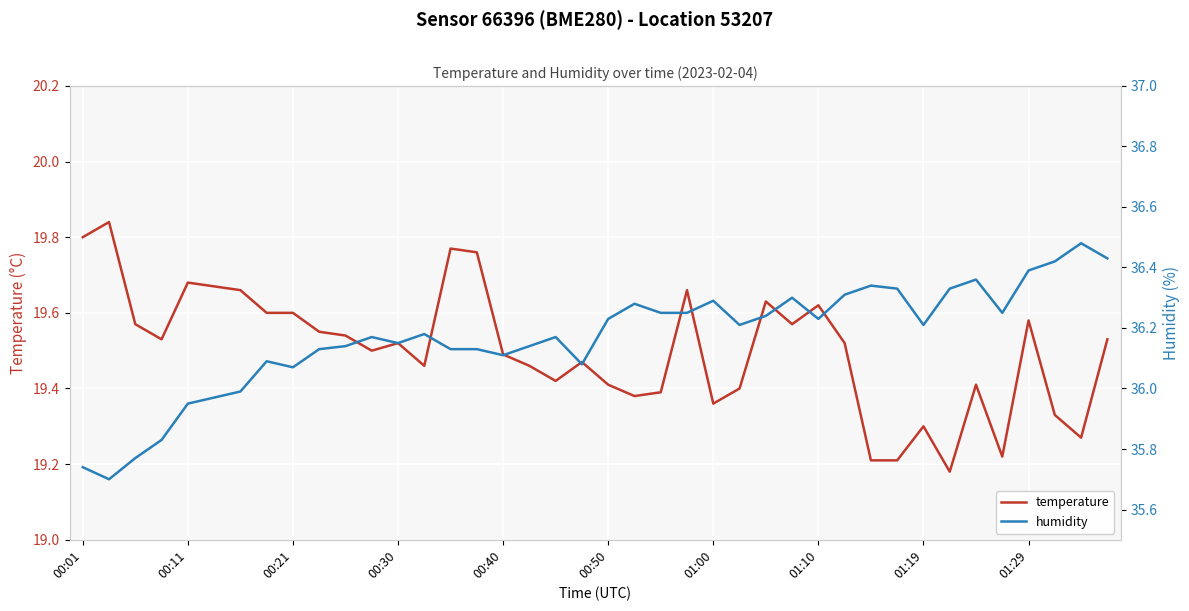

True or false: temperature has a value of 5.6 at 01:10.

False